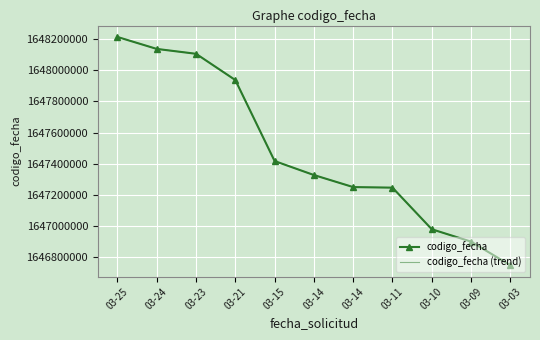

List the labels in order of codigo_fecha value, smallest first.

03-03, 03-09, 03-10, 03-11, 03-14, 03-14, 03-15, 03-21, 03-23, 03-24, 03-25